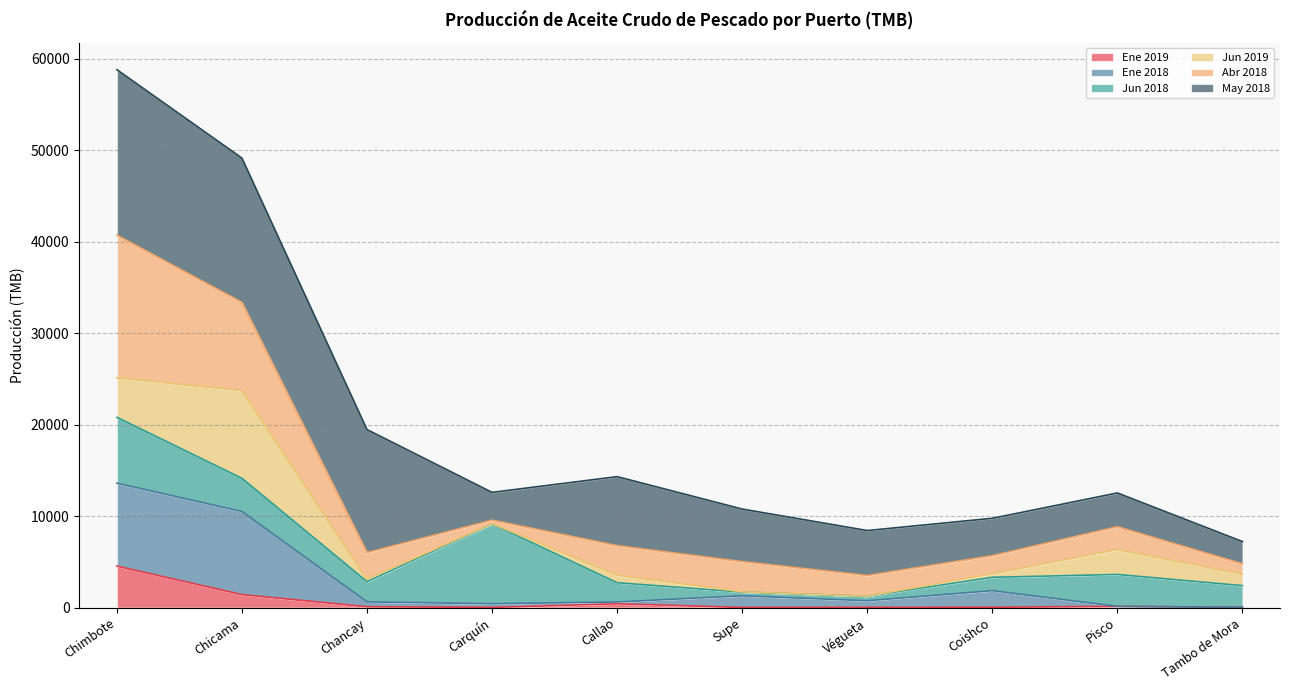

Does the chart have visible grid lines?

Yes